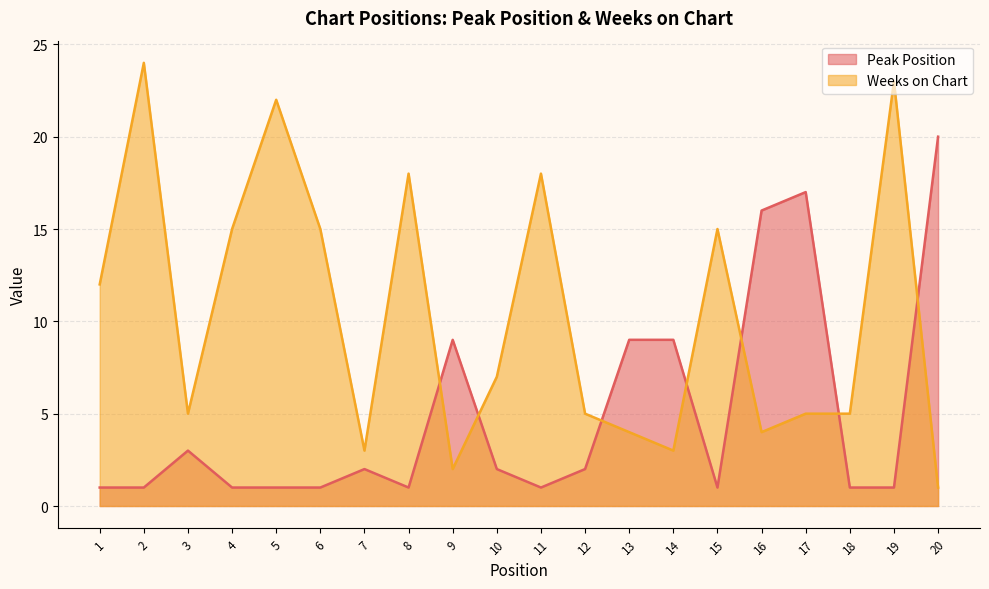

After their last crossing, which series has the higher values: Weeks on Chart or Peak Position?

Peak Position